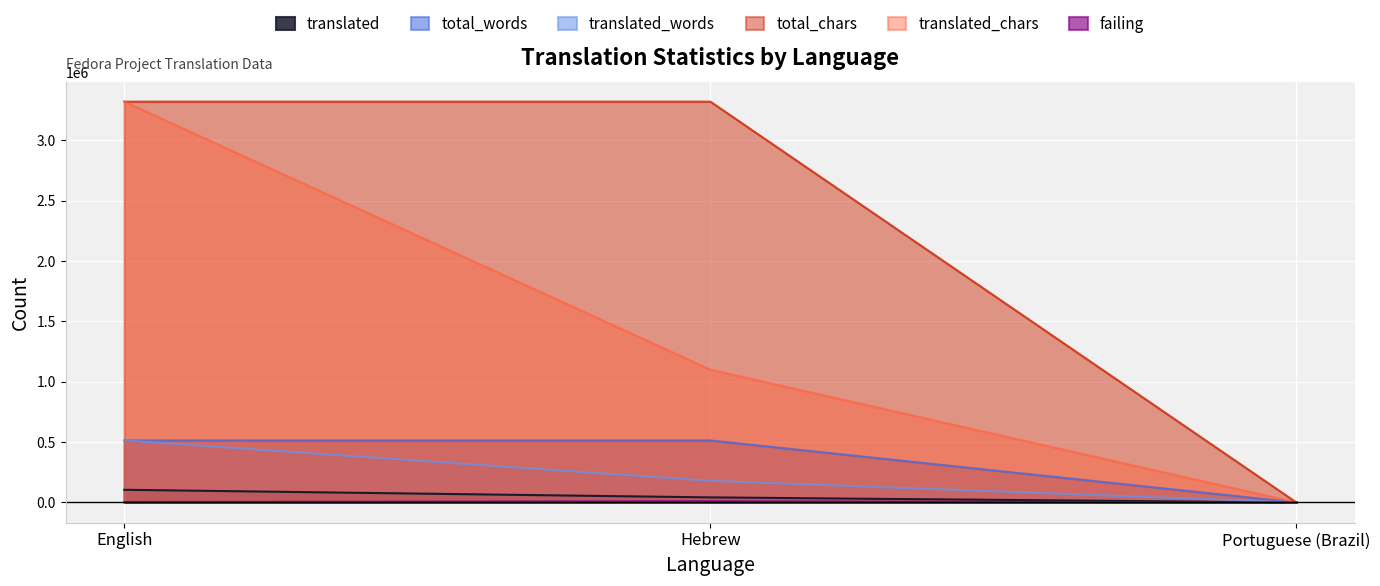

Rank the series at Hebrew from lowest to highest value.

failing, translated, translated_words, total_words, translated_chars, total_chars